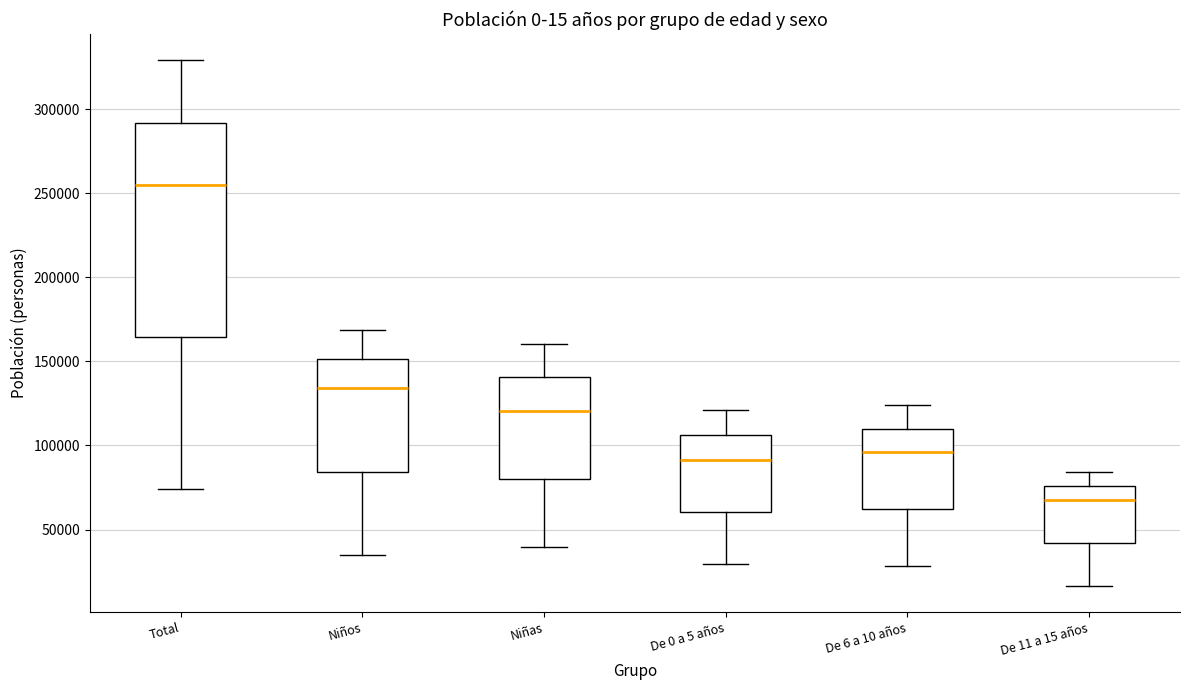

Reading left to right, read every box against the y-axis: the position of its median line, the range the box covers, and the ends of its whiskers. The values are not printed on the chart, so give them approximately, as read against the axis.

Total: median 255000, box 165000 to 290000, whiskers 75000 to 330000
Niños: median 135000, box 85000 to 150000, whiskers 35000 to 170000
Niñas: median 120000, box 80000 to 140000, whiskers 40000 to 160000
De 0 a 5 años: median 90000, box 60000 to 105000, whiskers 30000 to 120000
De 6 a 10 años: median 95000, box 60000 to 110000, whiskers 30000 to 125000
De 11 a 15 años: median 65000, box 40000 to 75000, whiskers 15000 to 85000